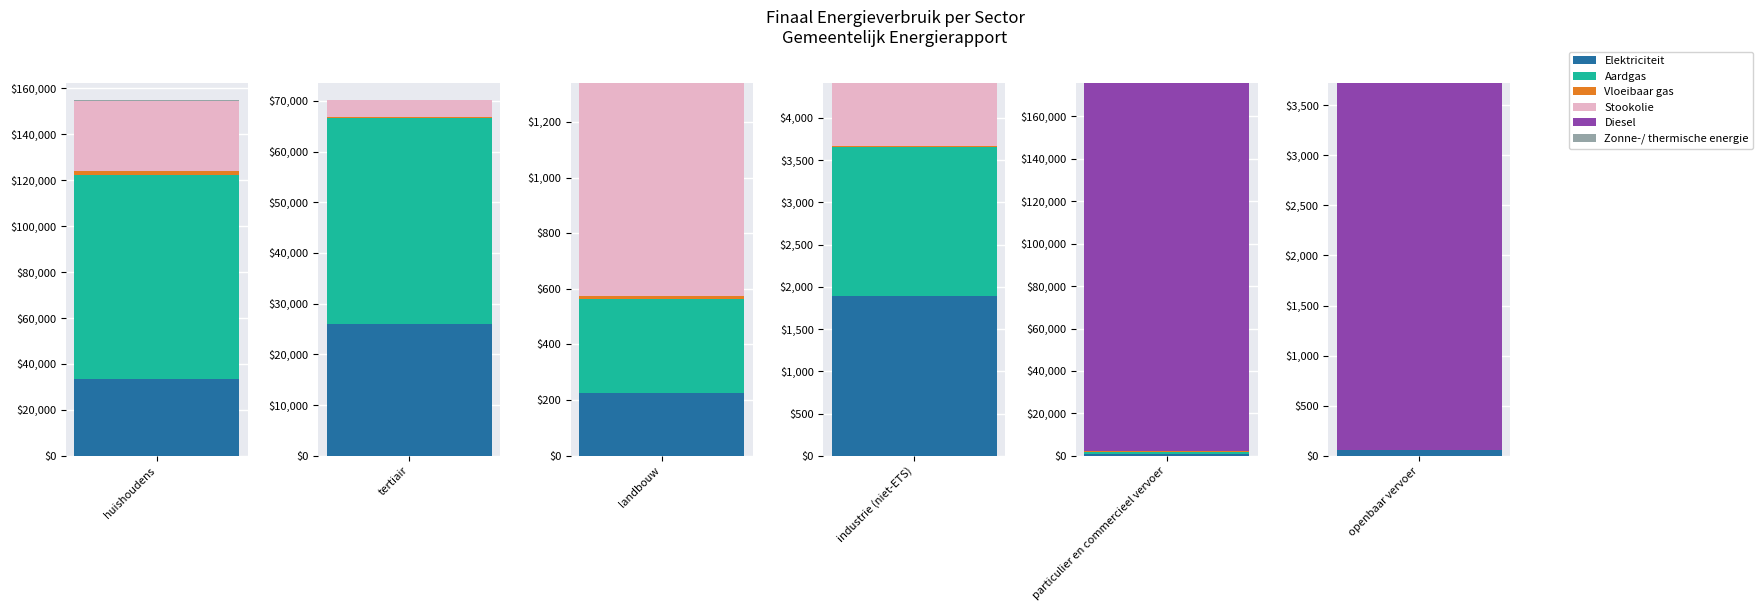

How many values in Diesel are above zero?

2